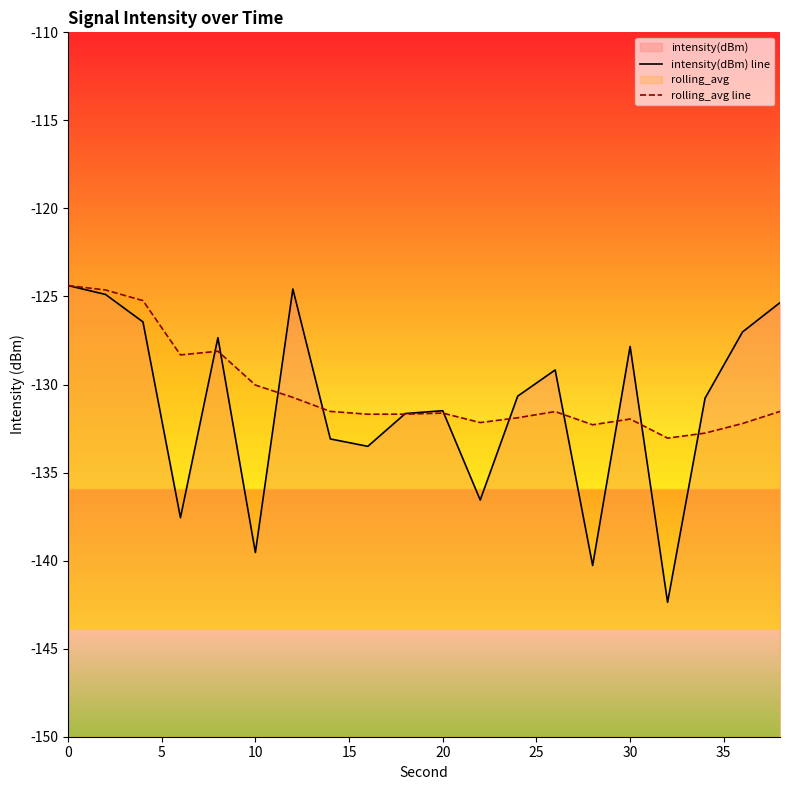

Which series has the largest range (max minus min)?

intensity(dBm) line